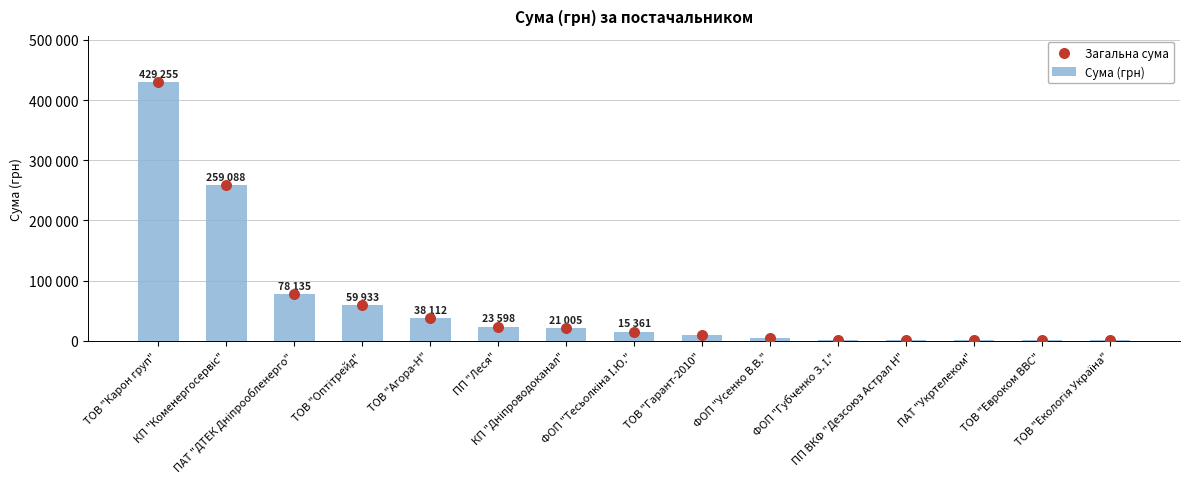

Is the value of Сума (грн) at ФОП "Губченко З. І." greater than the value of Загальна сума at ТОВ "Оптітрейд"?

No